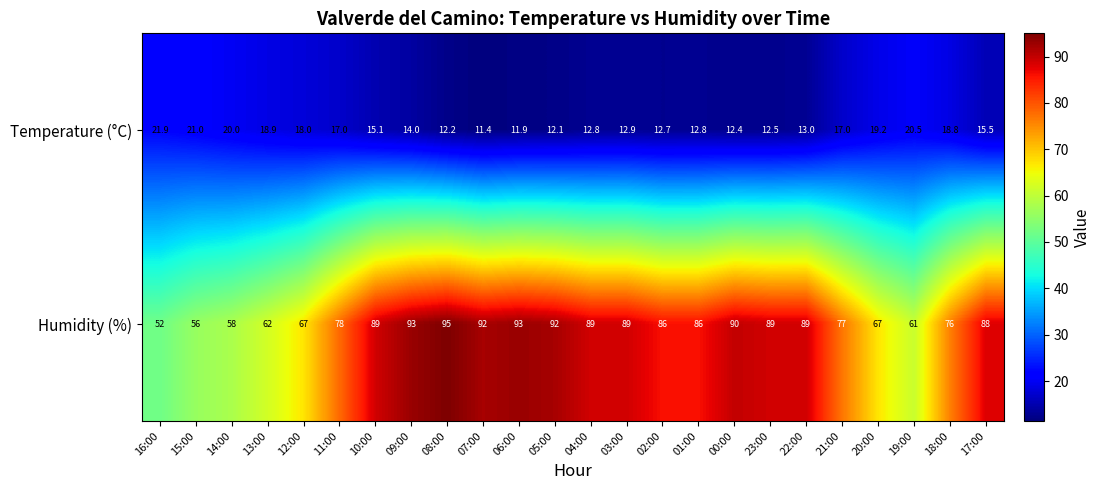

Which series has the largest range (max minus min)?

Humidity (%)